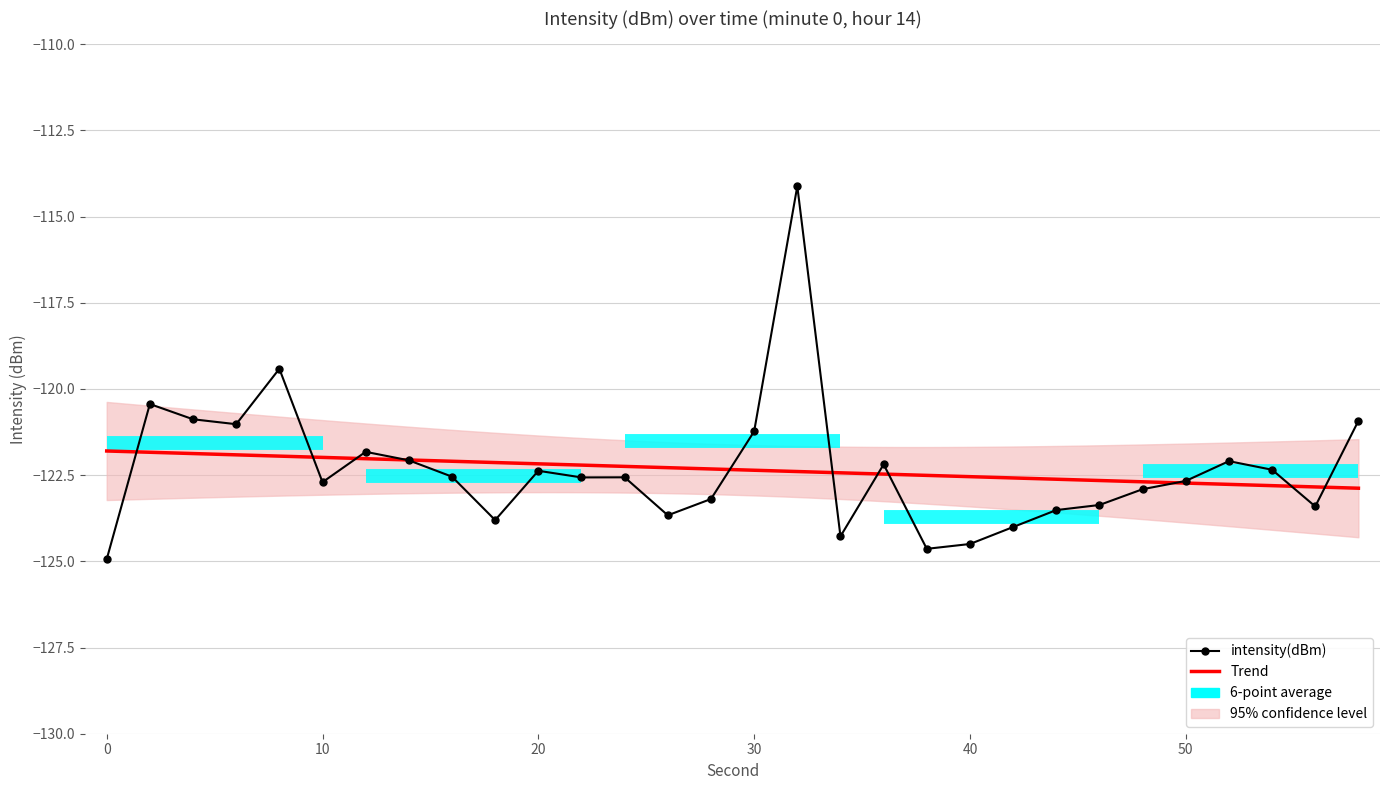

How many interior local peaks (higher than both neighbors) does the data have?

8